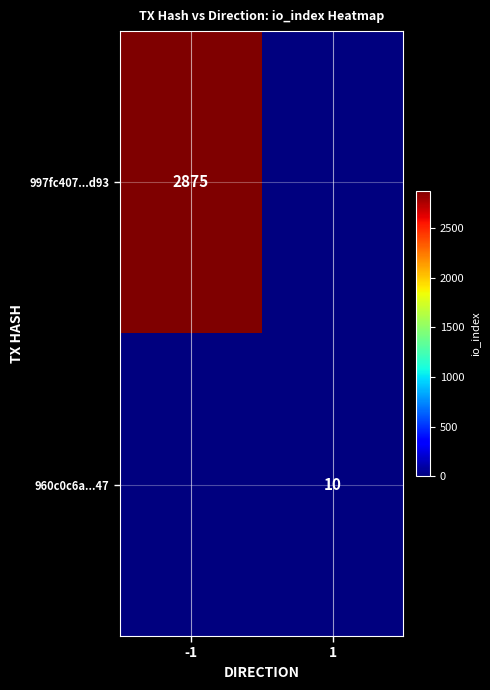

The 997fc407...d93 series shows 2875 at -1. True or false?

True